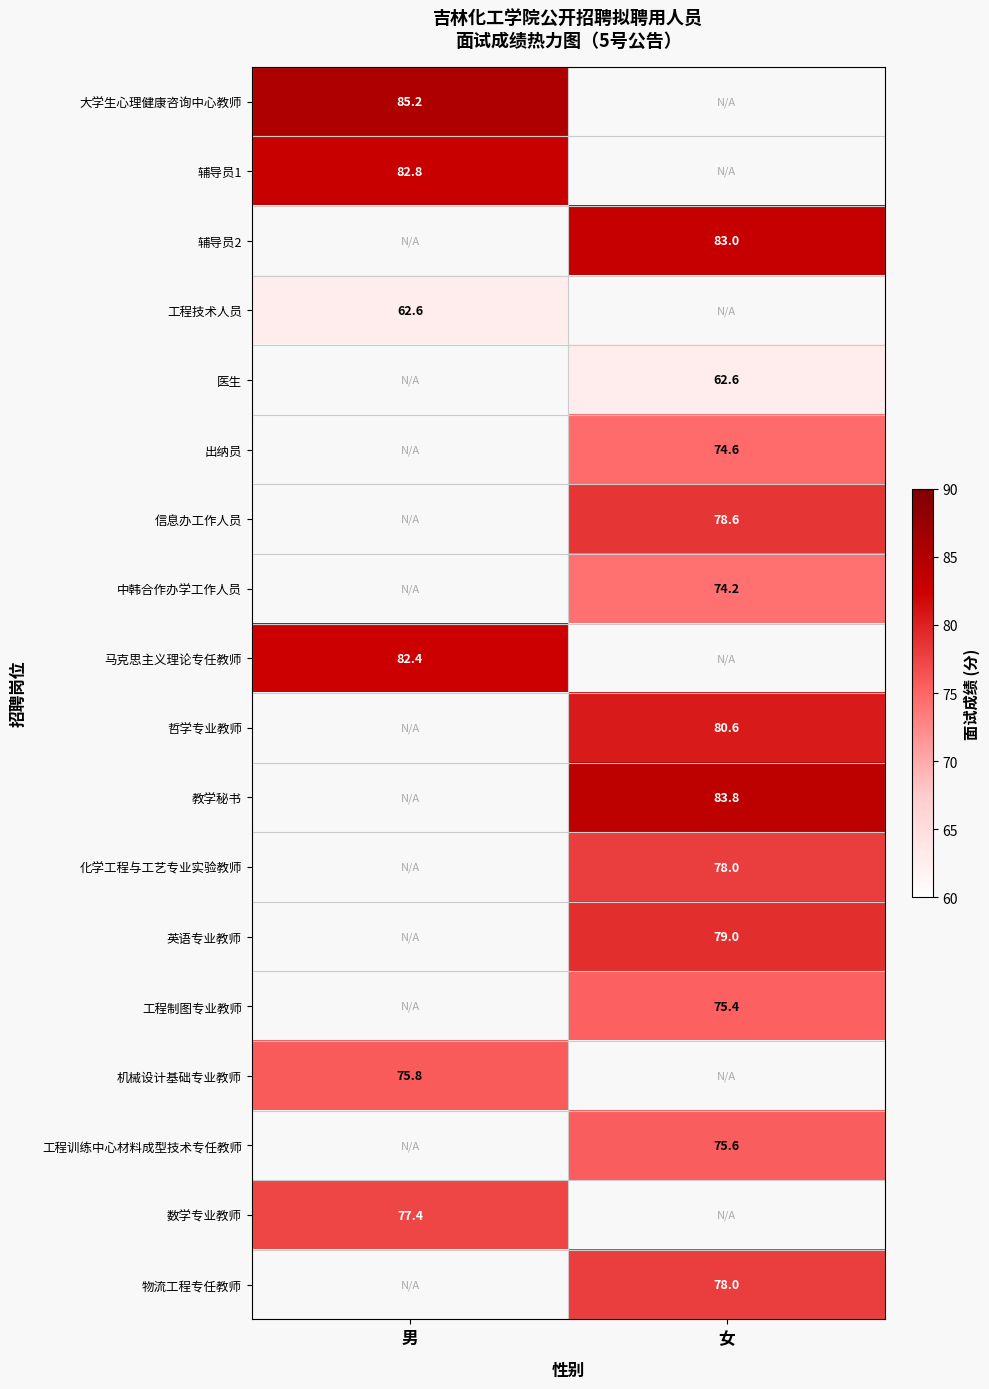

Is the value of 大学生心理健康咨询中心教师 at 男 greater than the value of 辅导员1 at 男?

Yes